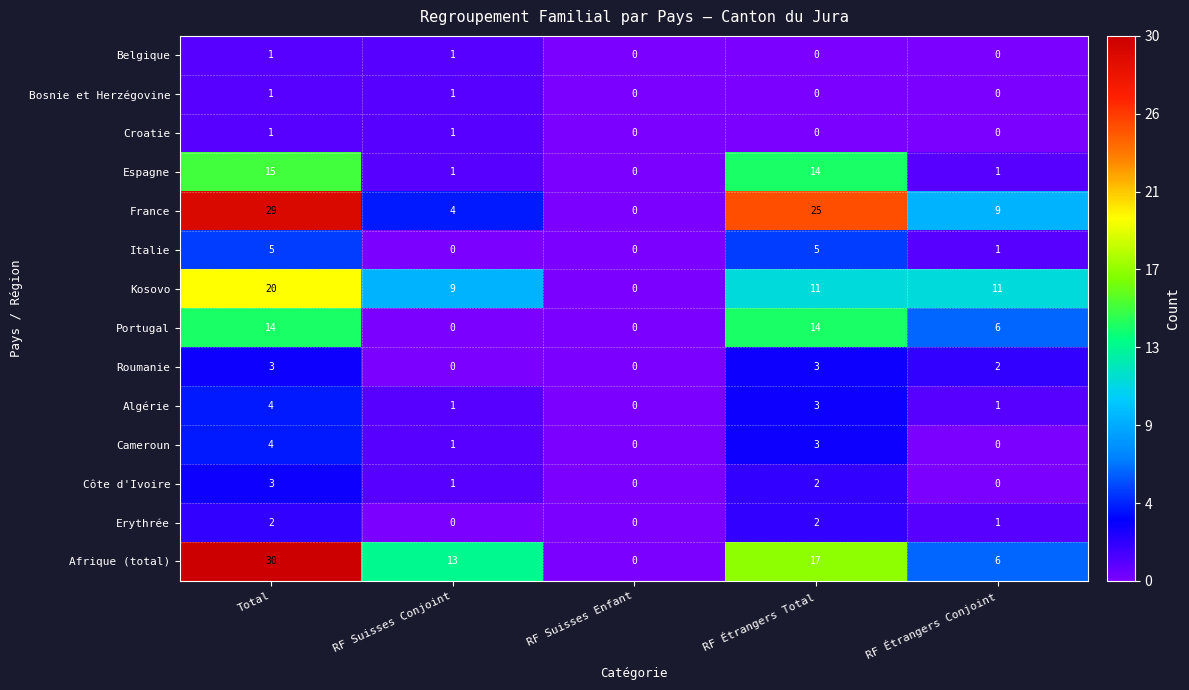

At which category does the chart reach its peak across all series?

Total